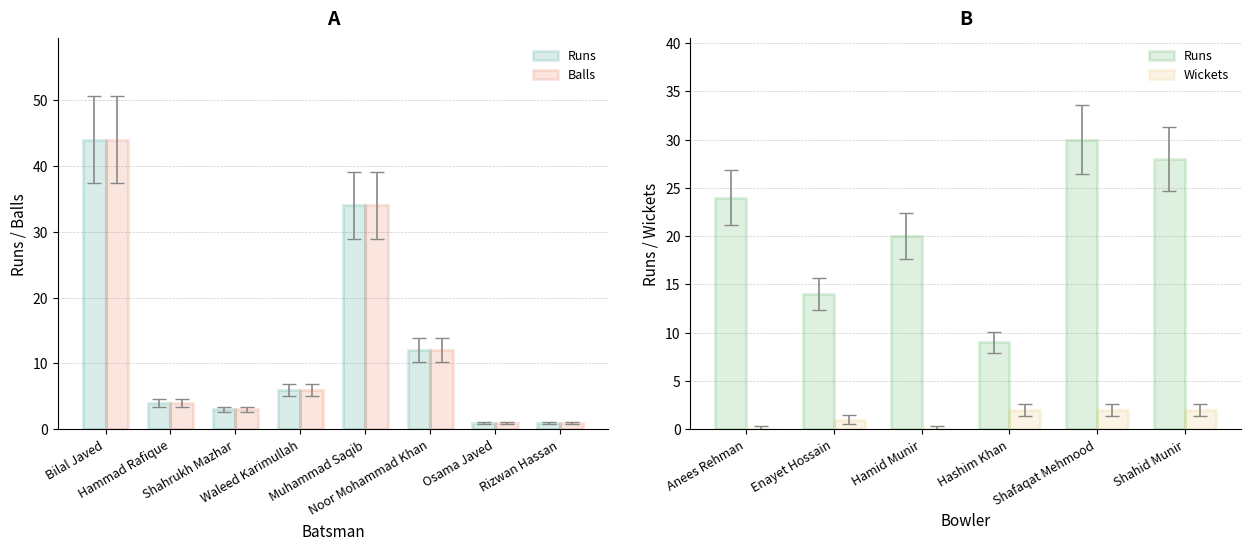

What is the highest value of the Balls series?

44